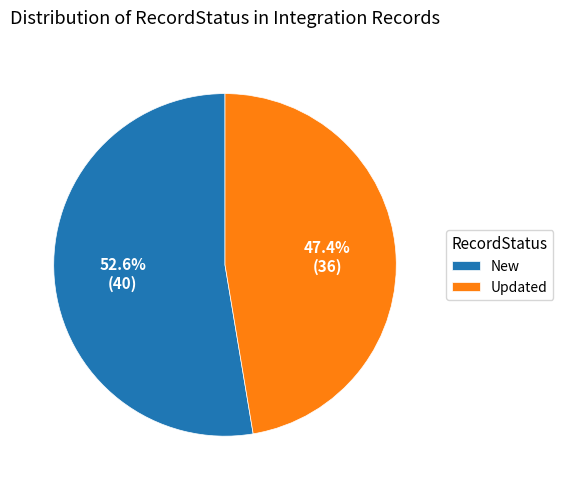

Which has a higher value, New or Updated?

New